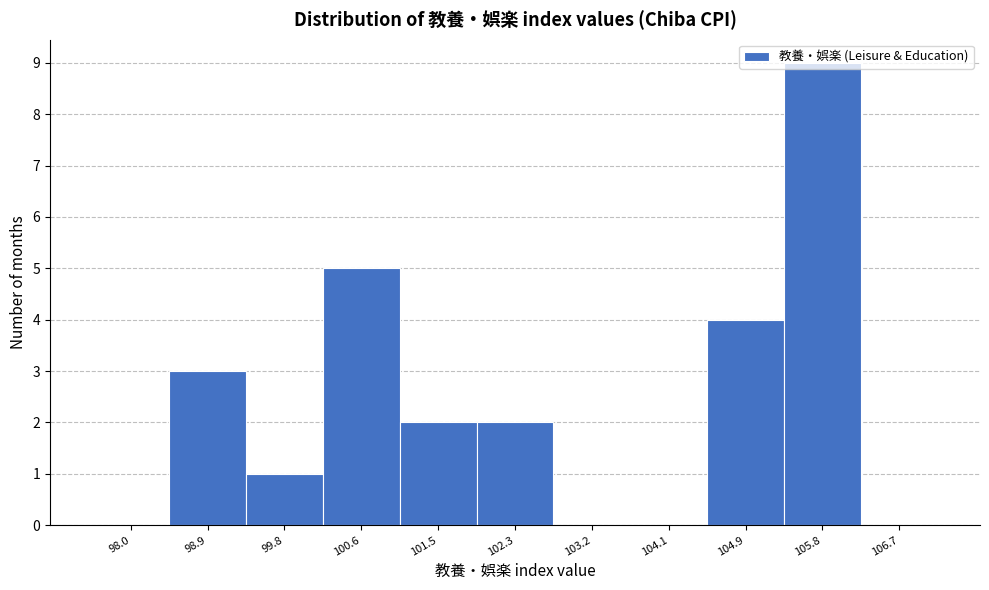

Reading left to right, list every bar in this chart as the range it spans on the x-axis followed by its height. Neither the bar edges nor the heights are printed on the chart, so give them approximately, as read against the axes.

97.6 to 98.5: 0
98.5 to 99.3: 3
99.3 to 100.2: 1
100.2 to 101.1: 5
101.1 to 101.9: 2
101.9 to 102.8: 2
102.8 to 103.6: 0
103.6 to 104.5: 0
104.5 to 105.4: 4
105.4 to 106.2: 9
106.2 to 107.1: 0